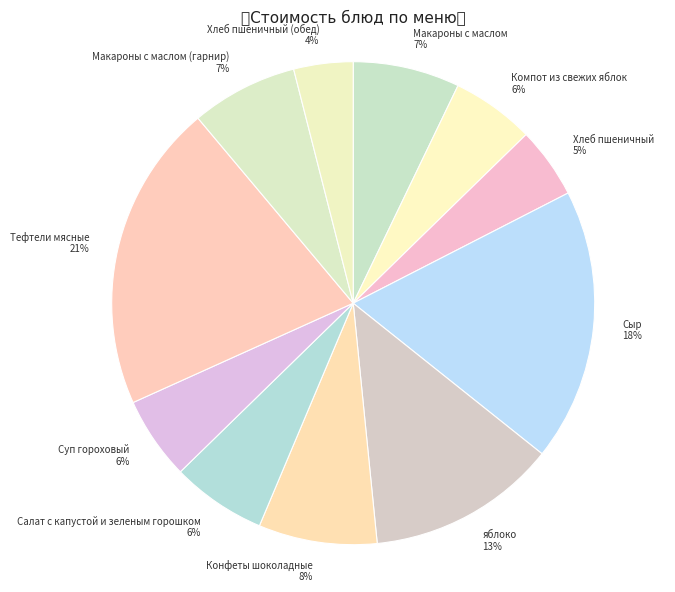

Between Хлеб пшеничный and яблоко, which is larger?

яблоко